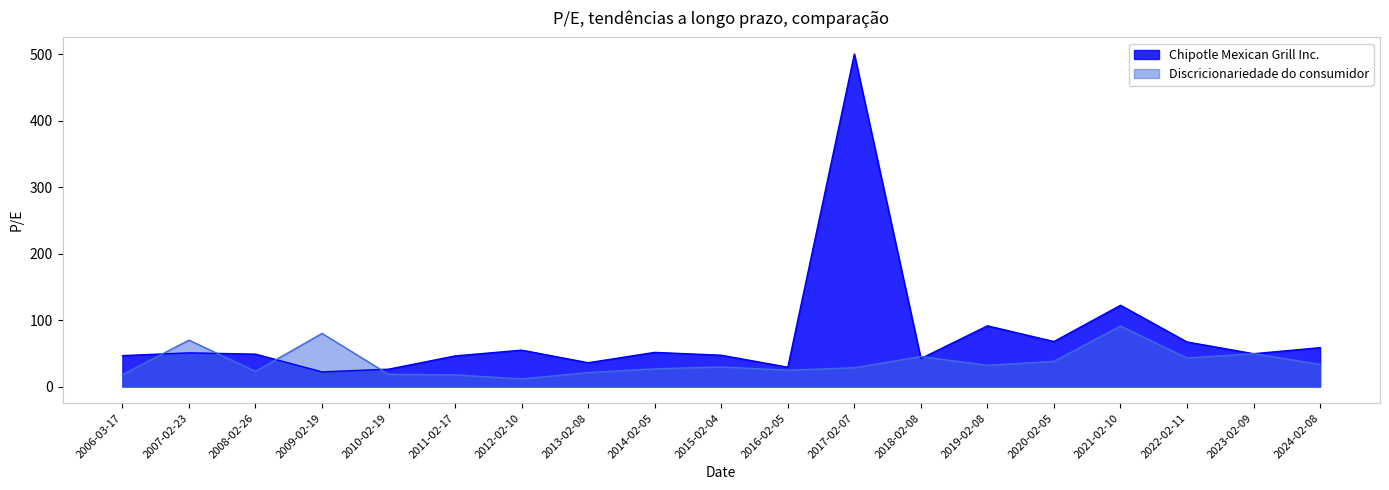

The Chipotle Mexican Grill Inc. series shows 47.4 at 2013-02-08. True or false?

False